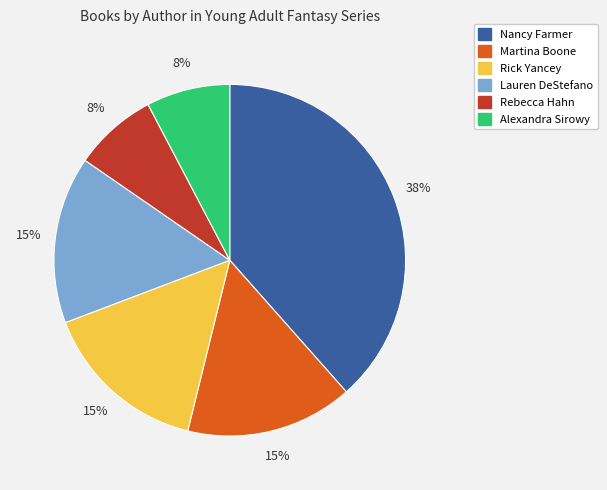

To the nearest percent, what is the average slice percentage?

17%